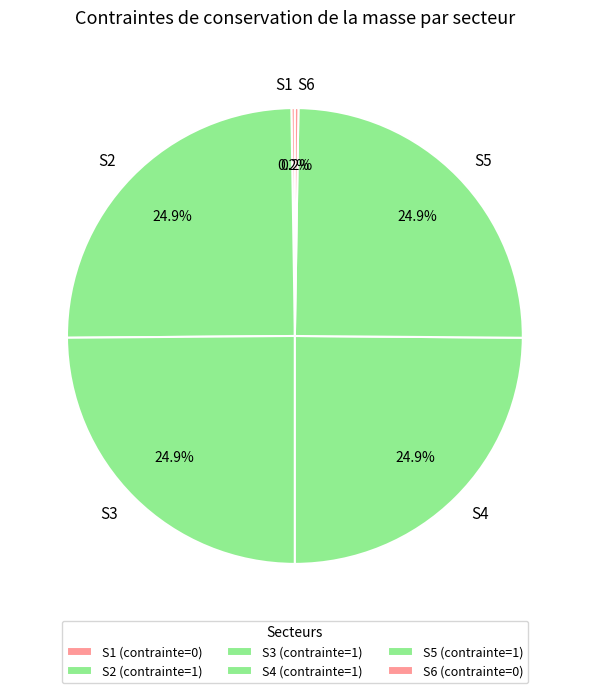

Is it true that S5 is 25% of the pie?

True